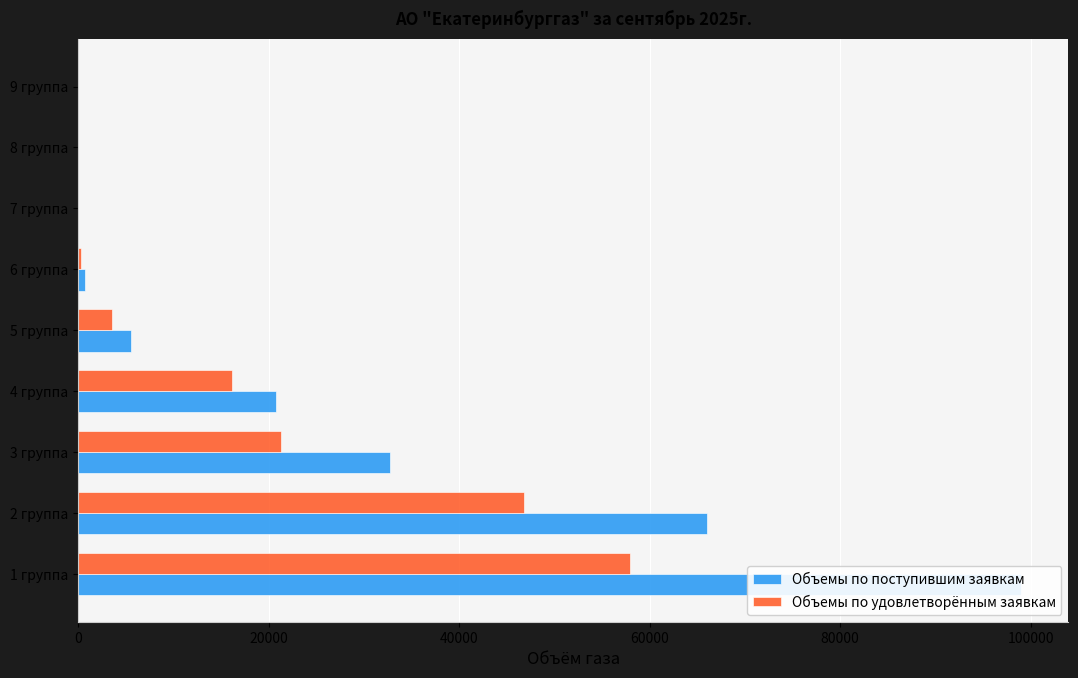

List the series in order of their peak value, lowest first.

Объемы по удовлетворённым заявкам, Объемы по поступившим заявкам